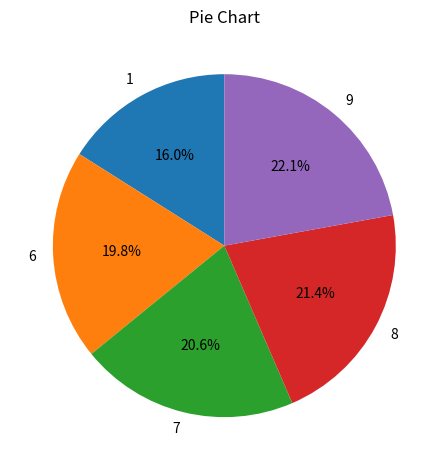

Approximately how many times larger is the value at 6 compared to 7?

1.0